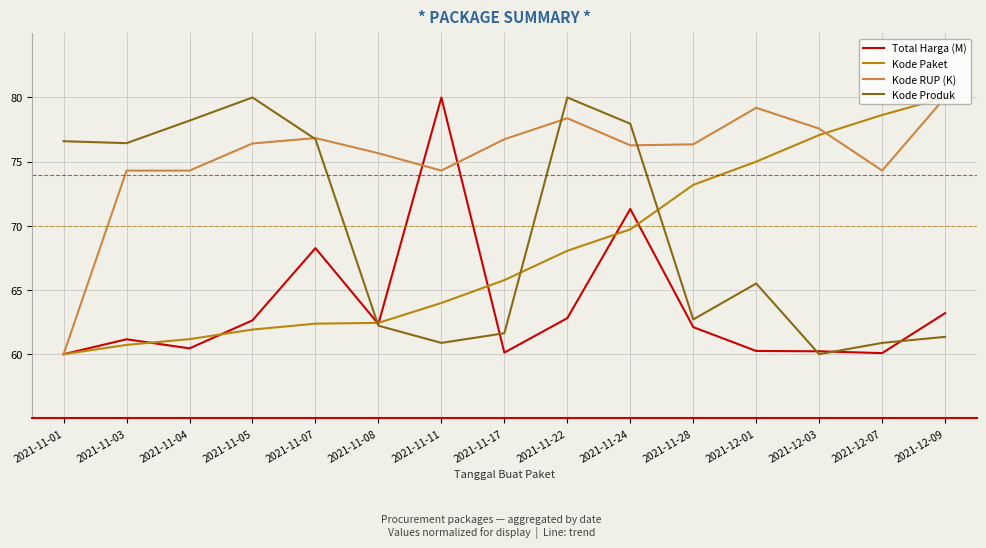

What is the minimum value shown in the chart?

60.0